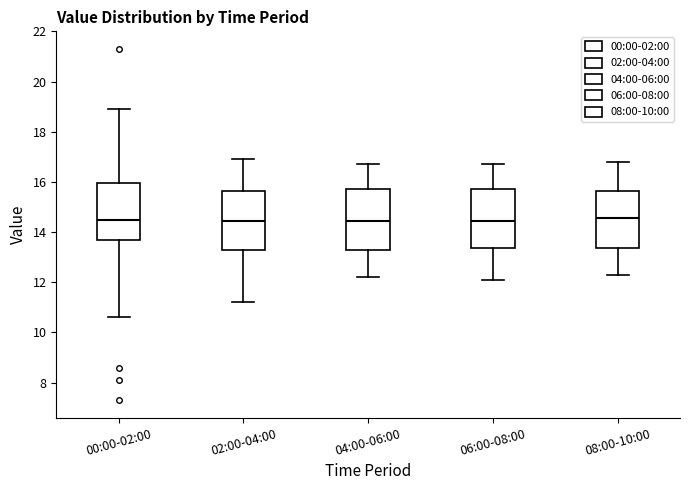

Where is the lower edge of the box for 08:00-10:00 on the y-axis? The values are not printed on the chart, so give them approximately, as read against the axis.

13.4